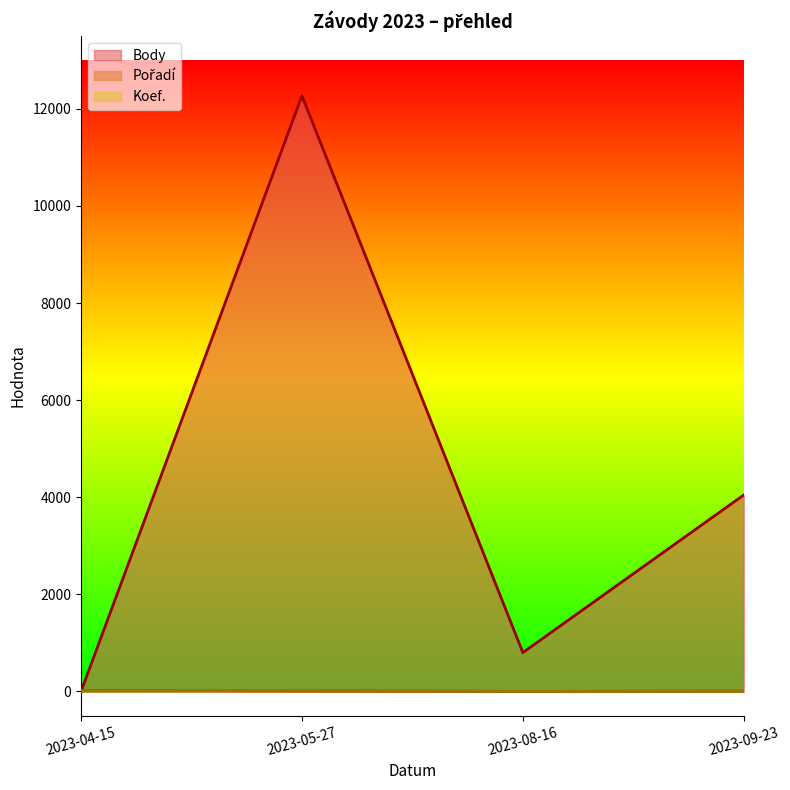

True or false: Body has a value of 1320 at 2023-09-23.

False